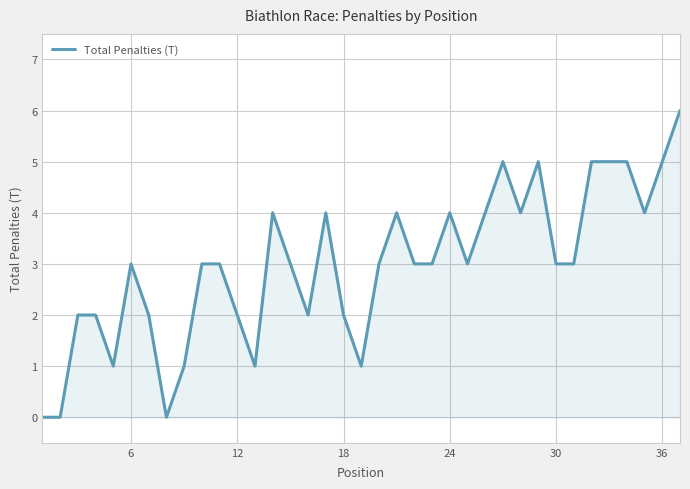

Reading left to right, extract all data points from this chart.

0	0	2	2	1	3	2	0	1	3	3	2	1	4	3	2	4	2	1	3	4	3	3	4	3	4	5	4	5	3	3	5	5	5	4	5	6